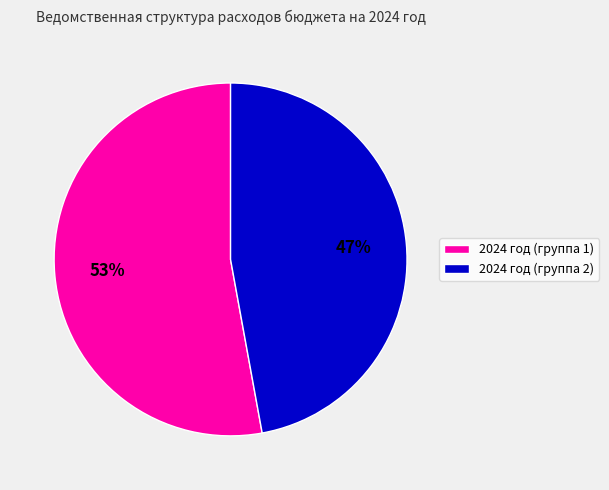

What is the largest slice in the pie chart?

2024 год (группа 1)